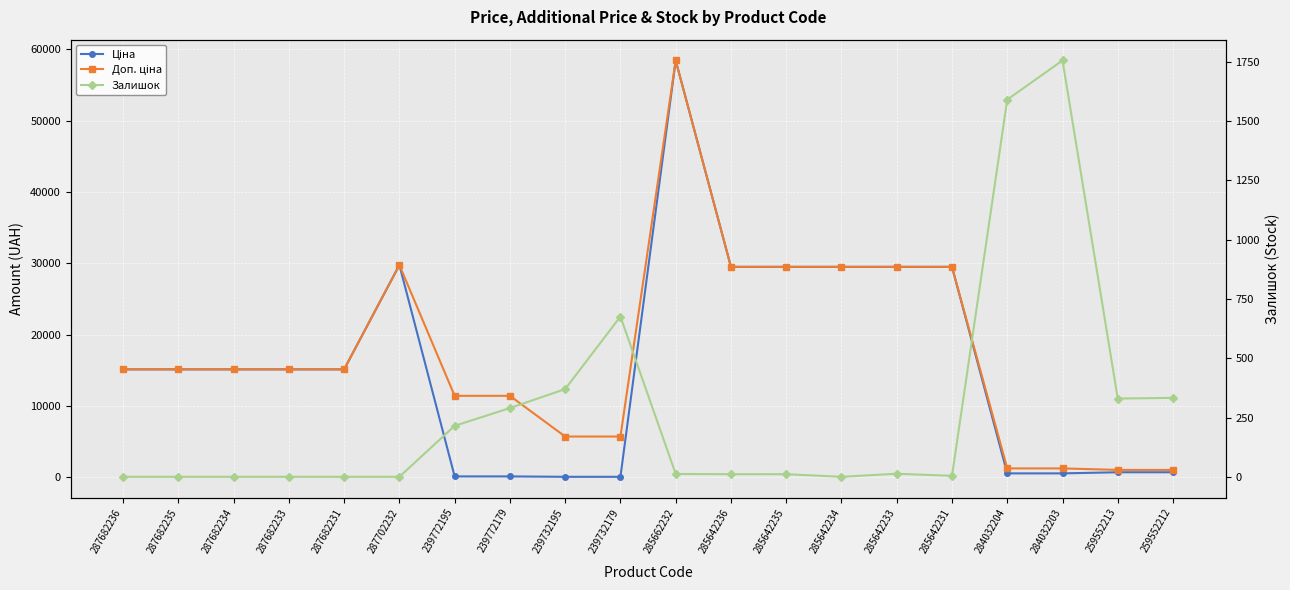

Reading left to right, extract all data points from this chart.

Ціна: 287682236=15120.0	287682235=15120.0	287682234=15120.0	287682233=15120.0	287682231=15120.0	287702232=29747.2	239772195=114.1	239772179=114.1	239732195=57.0	239732179=57.0	285662232=58426.5	285642236=29491.5	285642235=29491.5	285642234=29491.5	285642233=29491.5	285642231=29491.5	284032204=539.0	284032203=539.0	259552213=693.7	259552212=693.7
Доп. ціна: 287682236=15120.0	287682235=15120.0	287682234=15120.0	287682233=15120.0	287682231=15120.0	287702232=29747.2	239772195=11410.0	239772179=11410.0	239732195=5705.0	239732179=5705.0	285662232=58426.5	285642236=29491.5	285642235=29491.5	285642234=29491.5	285642233=29491.5	285642231=29491.5	284032204=1235.4	284032203=1235.4	259552213=1024.6	259552212=1024.6
Залишок: 287682236=0.0	287682235=0.0	287682234=0.0	287682233=0.0	287682231=0.0	287702232=0.0	239772195=215.0	239772179=290.0	239732195=370.0	239732179=676.0	285662232=12.0	285642236=11.0	285642235=11.0	285642234=0.0	285642233=13.0	285642231=4.0	284032204=1591.0	284032203=1756.0	259552213=330.0	259552212=333.0